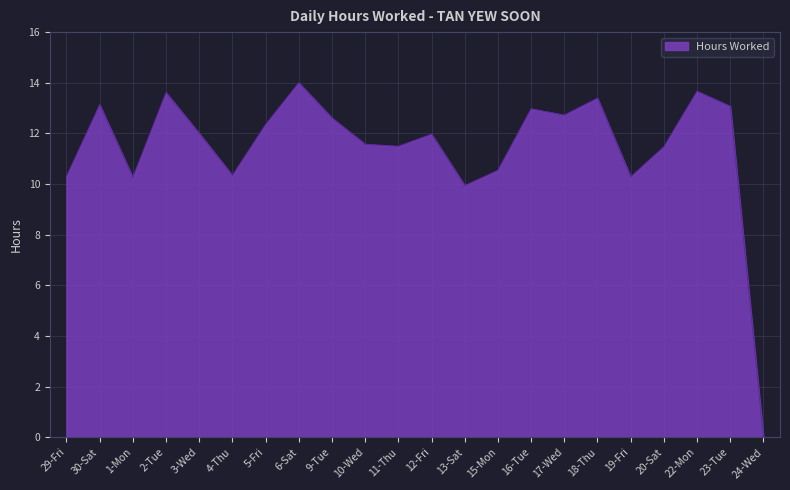

Is it true that the value at 5-Fri is 12.3?

True